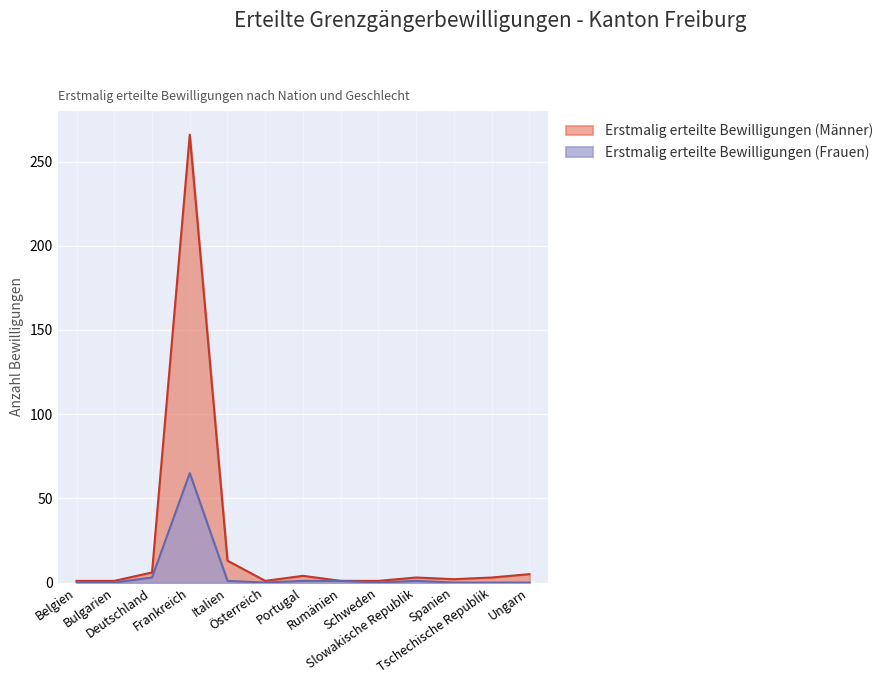

The value of Erstmalig erteilte Bewilligungen (Männer) at Slowakische Republik is 3. True or false?

True